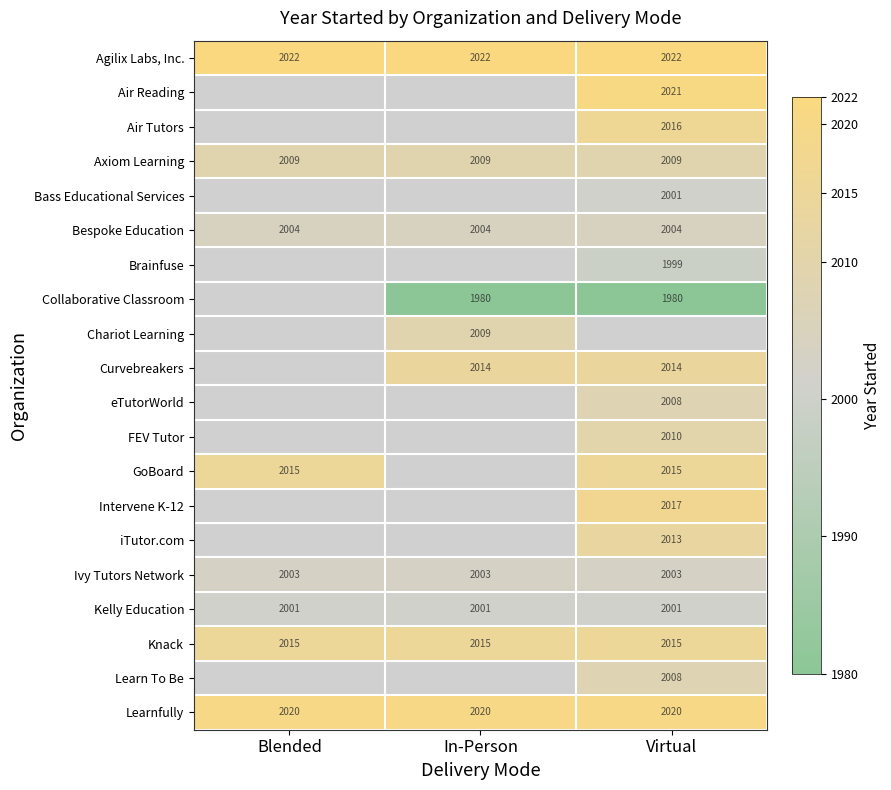

What is the maximum value shown in the chart?

2022.0